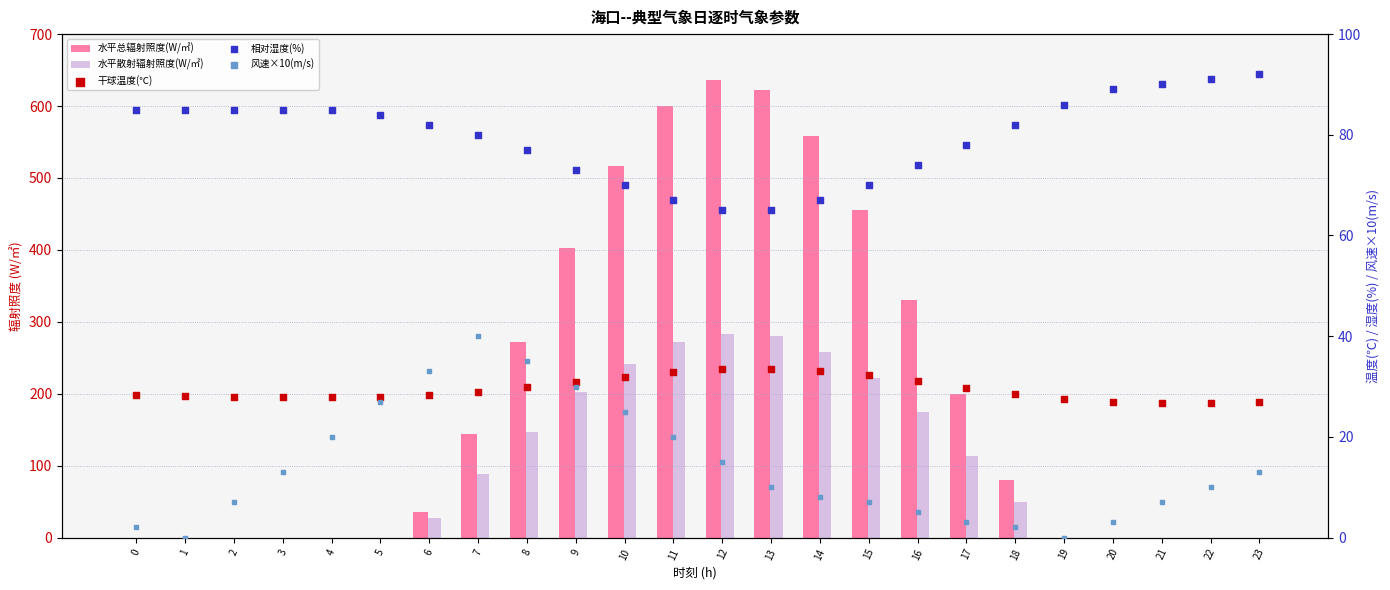

What are all the series names shown in the legend?

水平总辐射照度(W/㎡), 水平散射辐射照度(W/㎡), 干球温度(℃), 相对湿度(%), 风速×10(m/s)